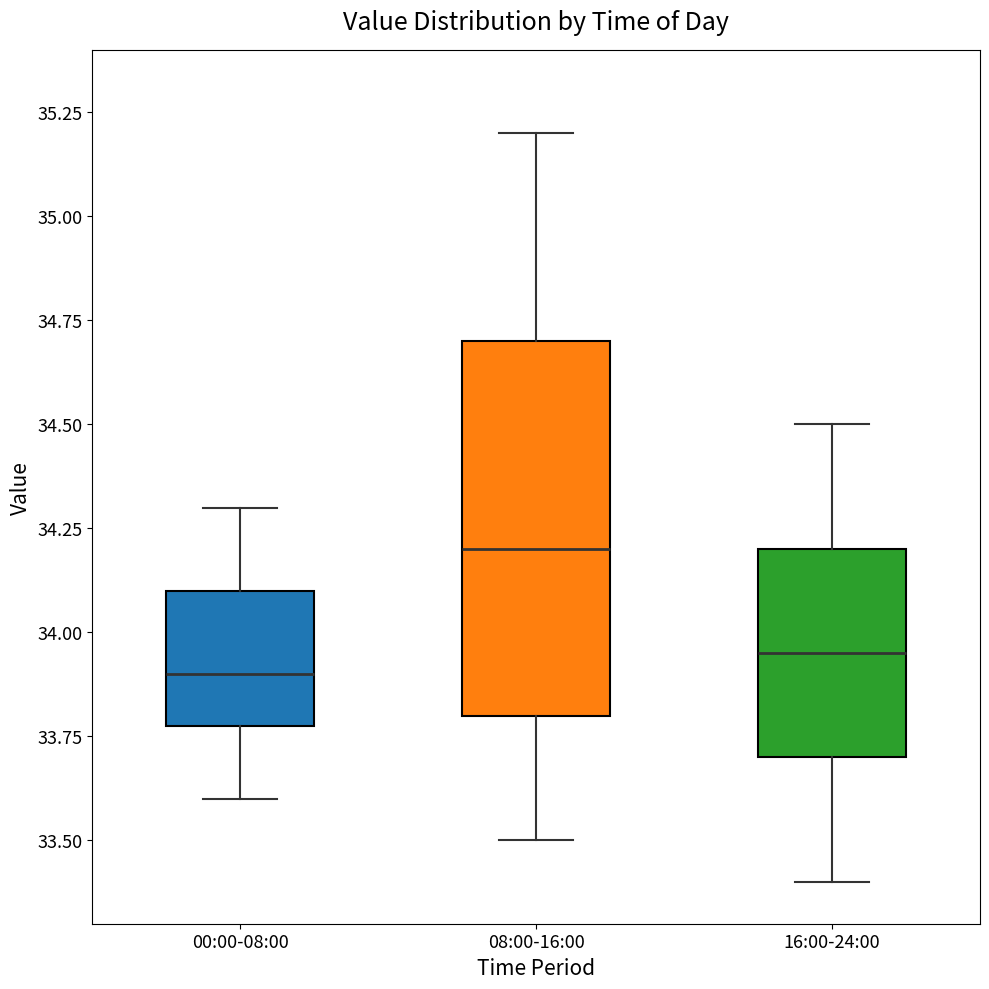

Which box is the tallest, from its lower edge to its upper edge?

08:00-16:00